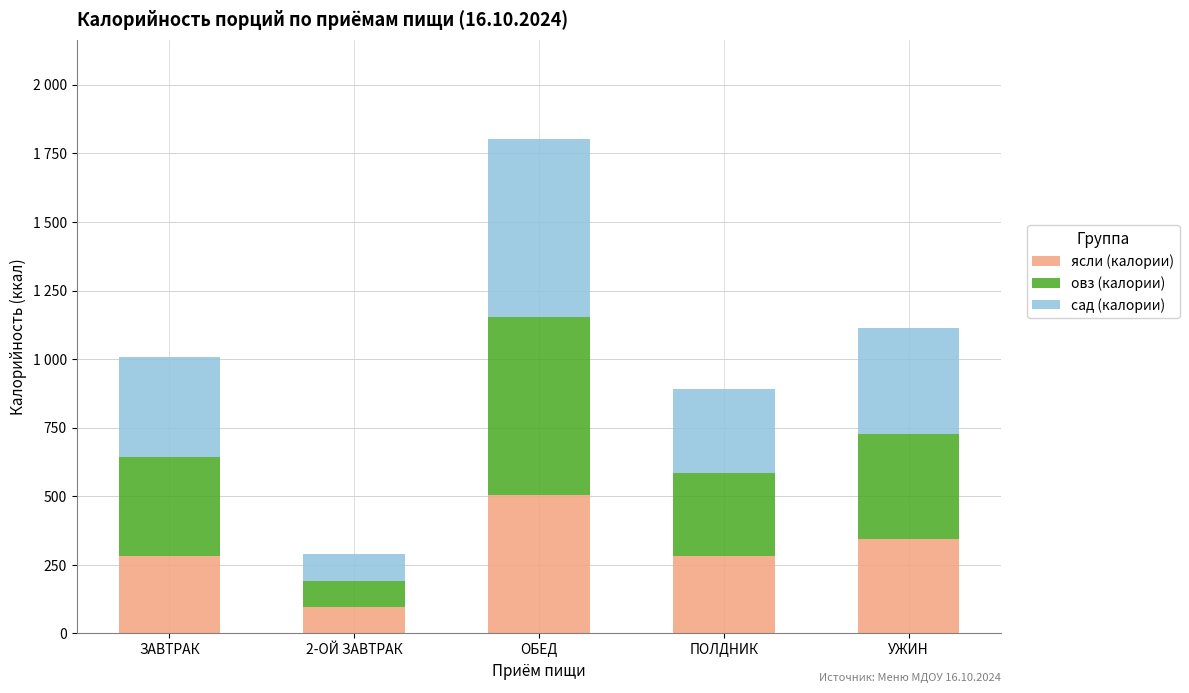

At how many categories does at least one series exceed 477?

1